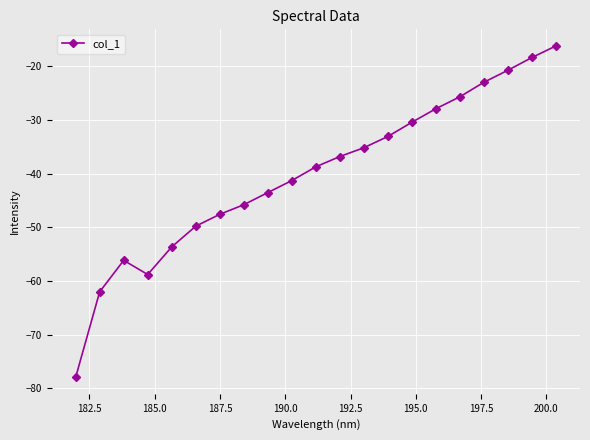

What is the smallest value displayed?

-77.9